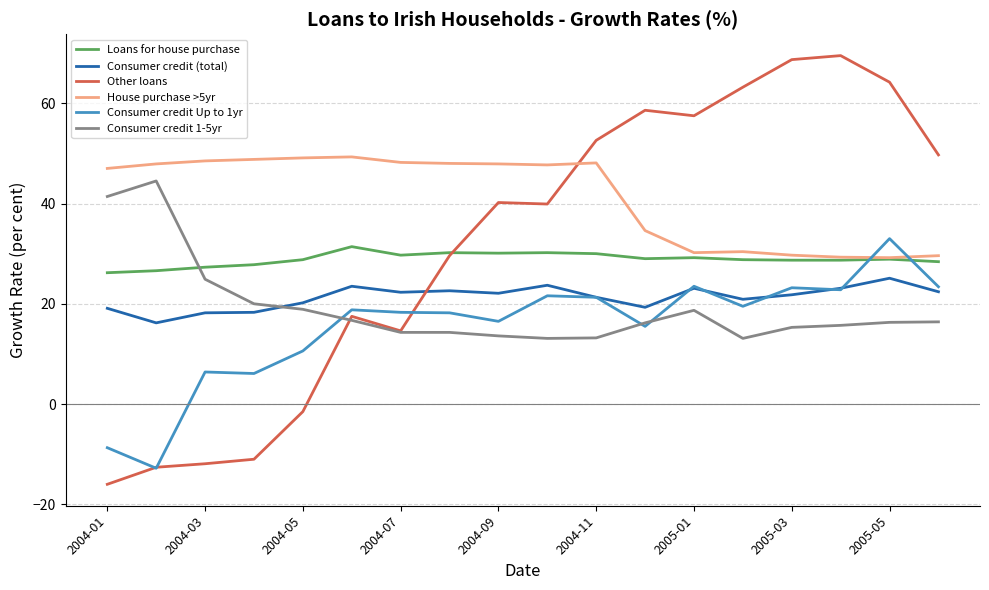

What are all the series names shown in the legend?

Loans for house purchase, Consumer credit (total), Other loans, House purchase >5yr, Consumer credit Up to 1yr, Consumer credit 1-5yr